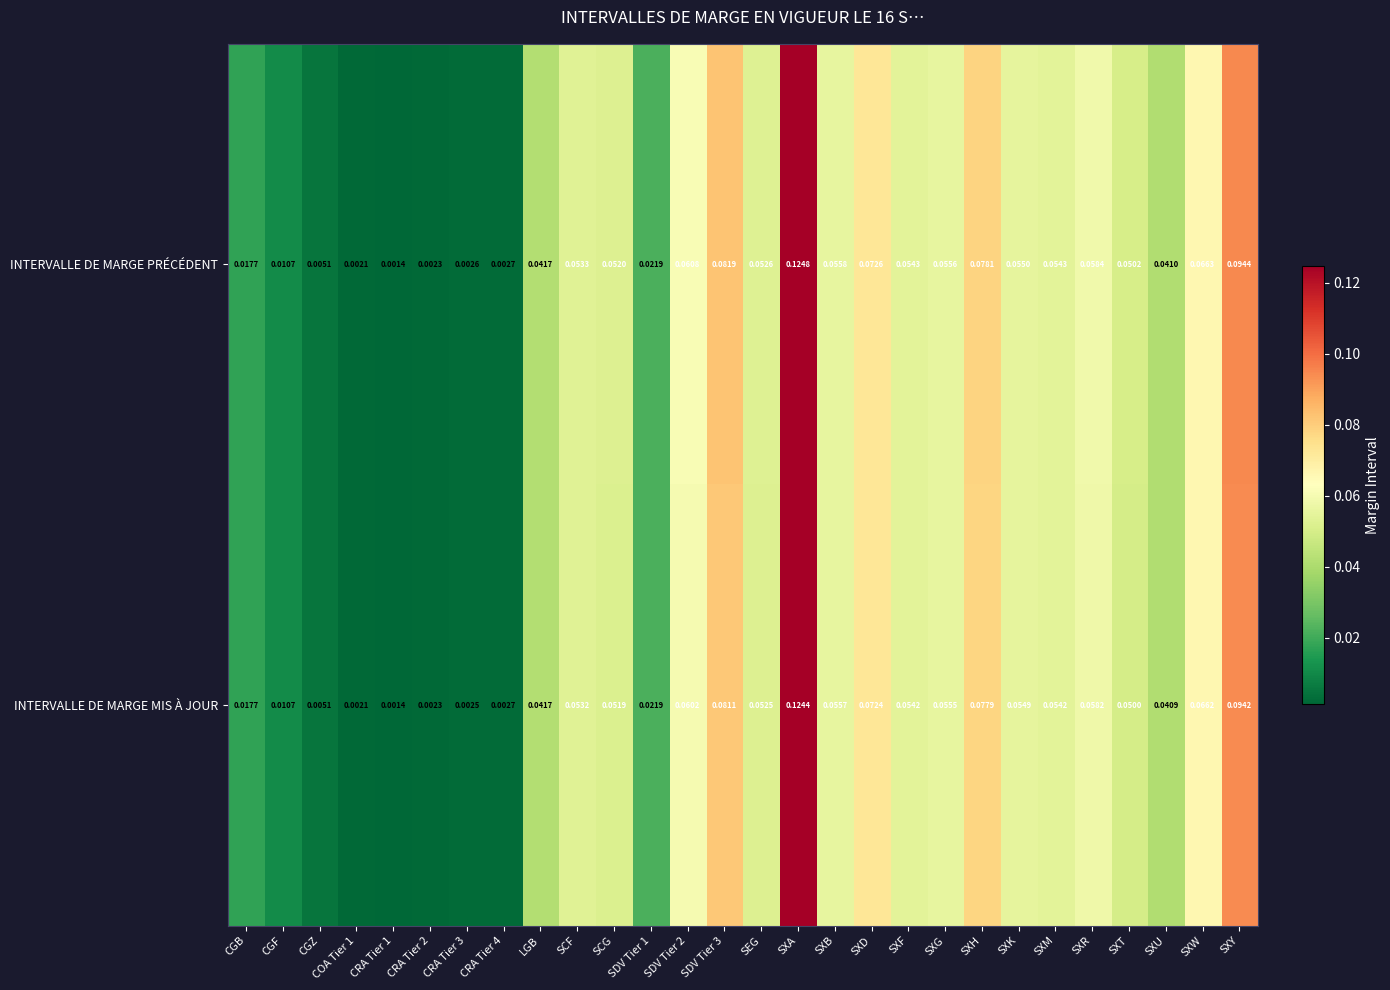

Rank the series by their average value, from lowest to highest.

INTERVALLE DE MARGE MIS À JOUR, INTERVALLE DE MARGE PRÉCÉDENT